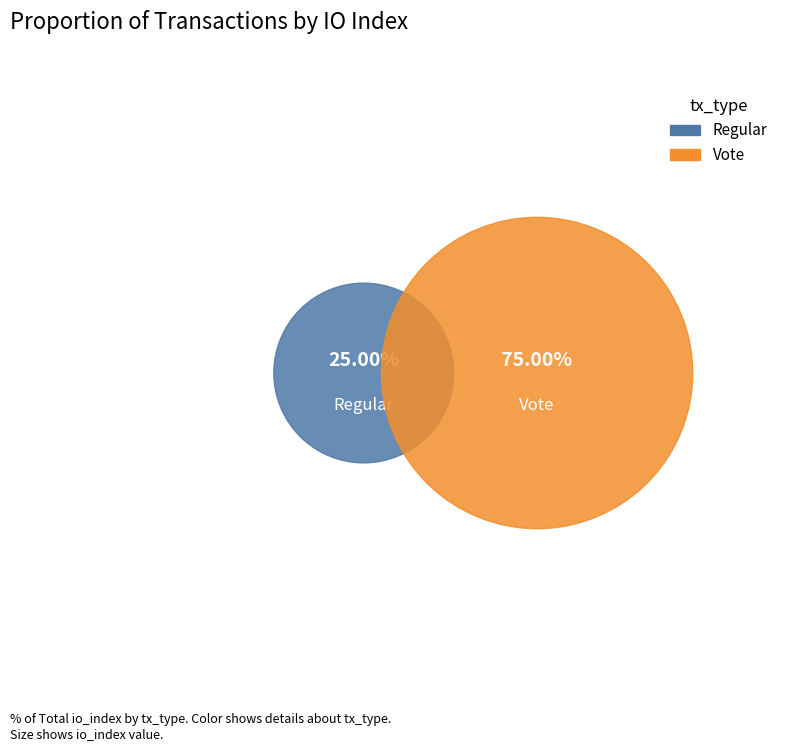

Which category accounts for the majority?

Vote